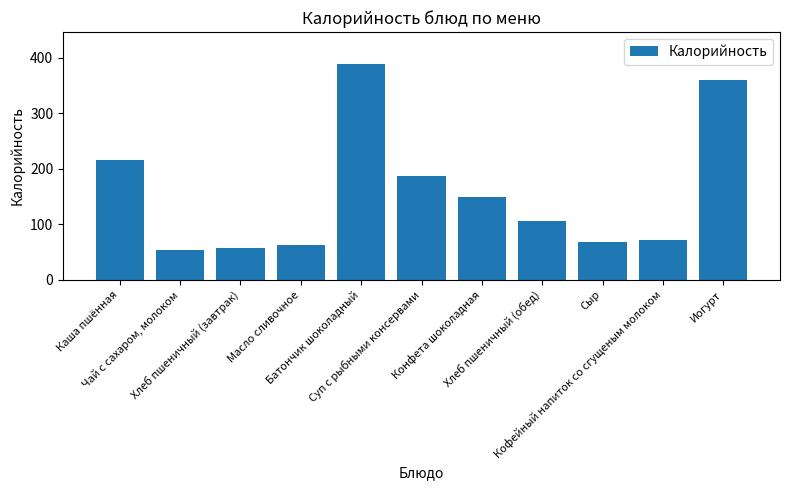

Where is the data nearest to the value 221?

Каша пшённая